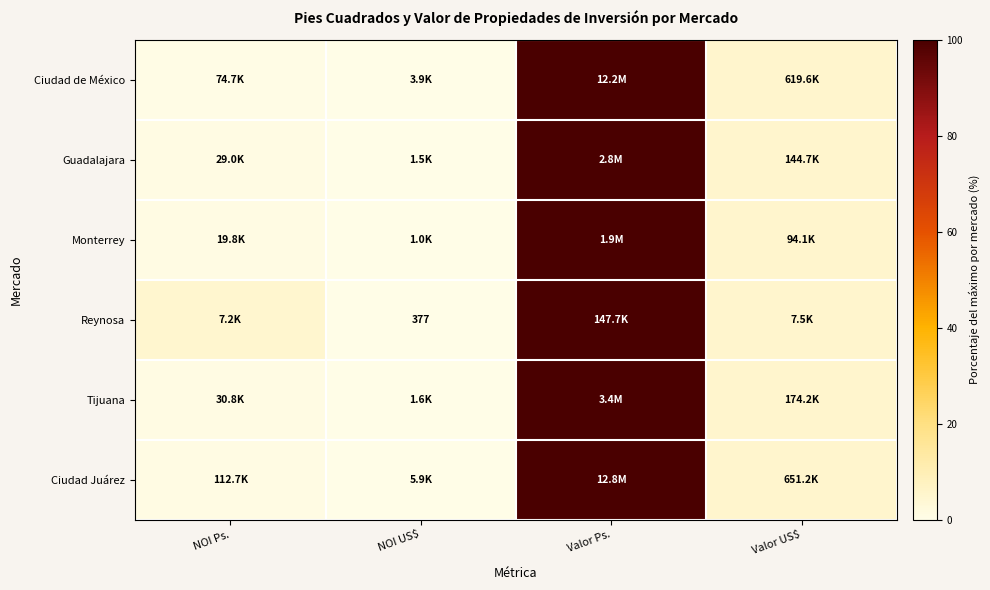

The Reynosa series shows 7.1 at Valor US$. True or false?

False